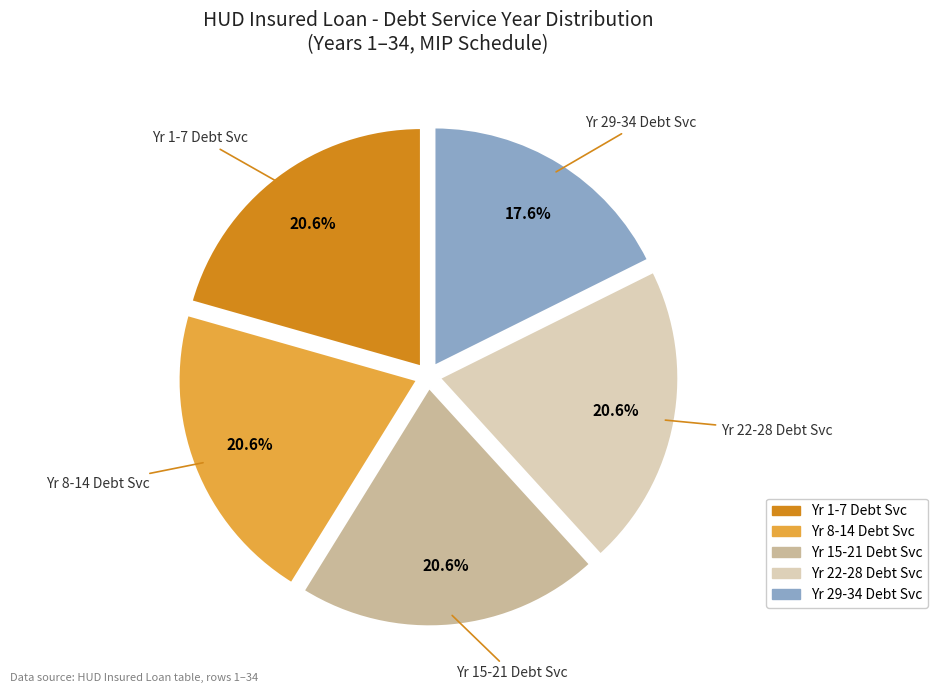

Is there a majority slice in this chart?

No